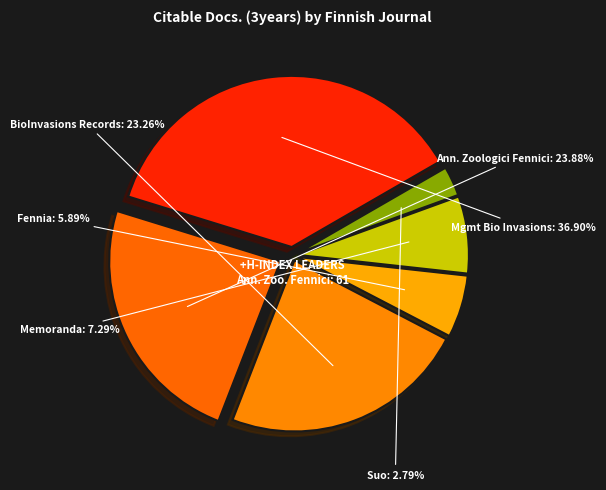

Which has a higher value, Ann. Zoologici Fennici or Suo?

Ann. Zoologici Fennici